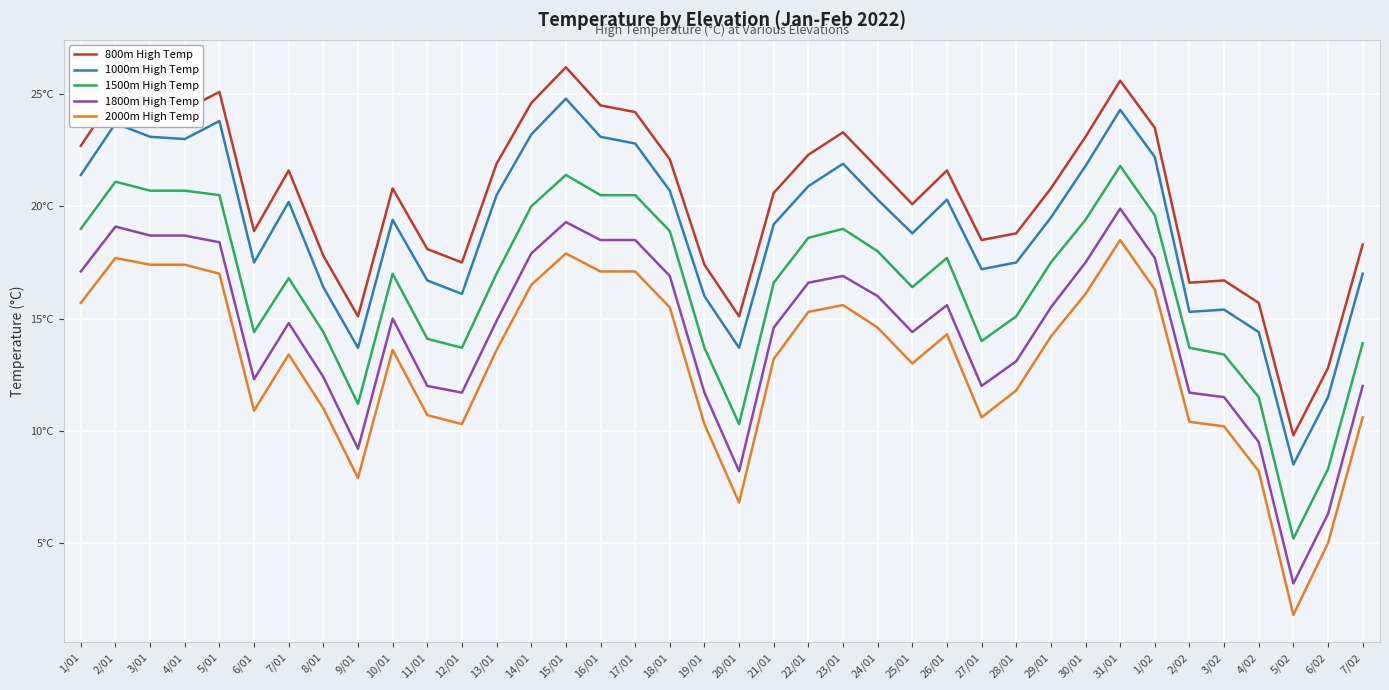

Reading right to left, what are all the values shown in this chart?

800m High Temp: 18.3	12.8	9.8	15.7	16.7	16.6	23.5	25.6	23.1	20.8	18.8	18.5	21.6	20.1	21.7	23.3	22.3	20.6	15.1	17.4	22.1	24.2	24.5	26.2	24.6	21.9	17.5	18.1	20.8	15.1	17.8	21.6	18.9	25.1	24.3	24.4	25.0	22.7
1000m High Temp: 17.0	11.5	8.5	14.4	15.4	15.3	22.2	24.3	21.8	19.5	17.5	17.2	20.3	18.8	20.3	21.9	20.9	19.2	13.7	16.0	20.7	22.8	23.1	24.8	23.2	20.5	16.1	16.7	19.4	13.7	16.4	20.2	17.5	23.8	23.0	23.1	23.7	21.4
1500m High Temp: 13.9	8.3	5.2	11.5	13.4	13.7	19.6	21.8	19.4	17.5	15.1	14.0	17.7	16.4	18.0	19.0	18.6	16.6	10.3	13.7	18.9	20.5	20.5	21.4	20.0	17.0	13.7	14.1	17.0	11.2	14.4	16.8	14.4	20.5	20.7	20.7	21.1	19.0
1800m High Temp: 12.0	6.3	3.2	9.5	11.5	11.7	17.7	19.9	17.5	15.5	13.1	12.0	15.6	14.4	16.0	16.9	16.6	14.6	8.2	11.7	16.9	18.5	18.5	19.3	17.9	14.9	11.7	12.0	15.0	9.2	12.4	14.8	12.3	18.4	18.7	18.7	19.1	17.1
2000m High Temp: 10.6	5.0	1.8	8.2	10.2	10.4	16.3	18.5	16.1	14.2	11.8	10.6	14.3	13.0	14.6	15.6	15.3	13.2	6.8	10.3	15.5	17.1	17.1	17.9	16.5	13.6	10.3	10.7	13.6	7.9	11.0	13.4	10.9	17.0	17.4	17.4	17.7	15.7